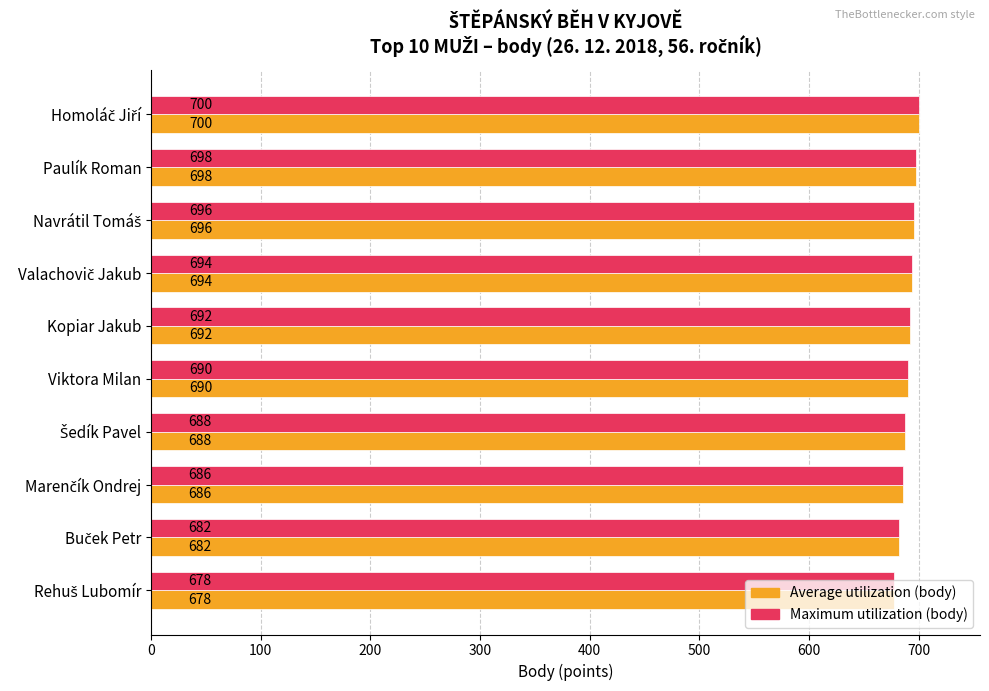

What is the smallest value displayed?

678